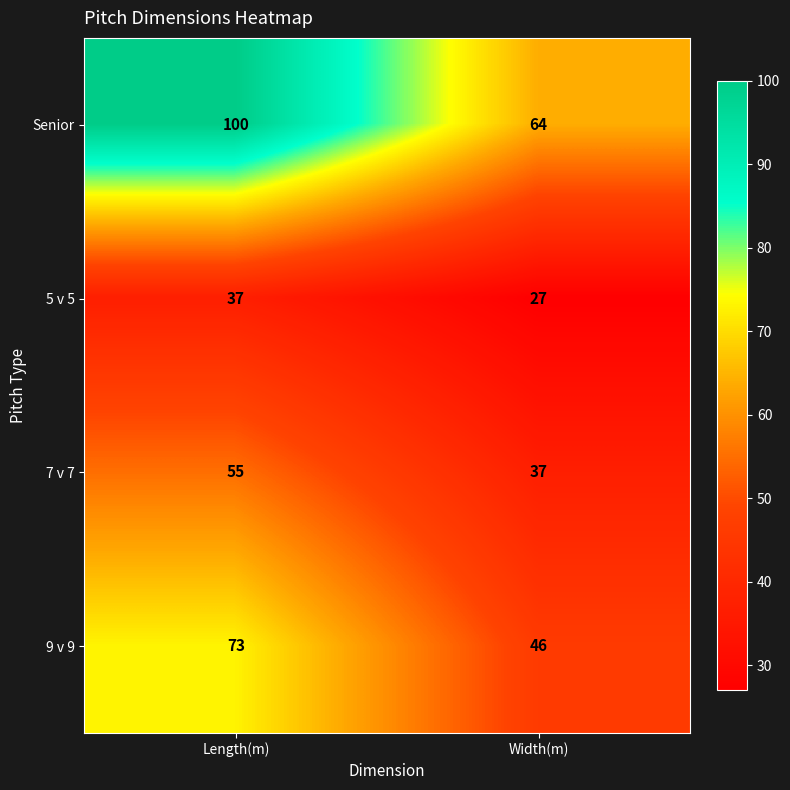

What is the difference between the 7 v 7 values at Length(m) and Width(m)?

18